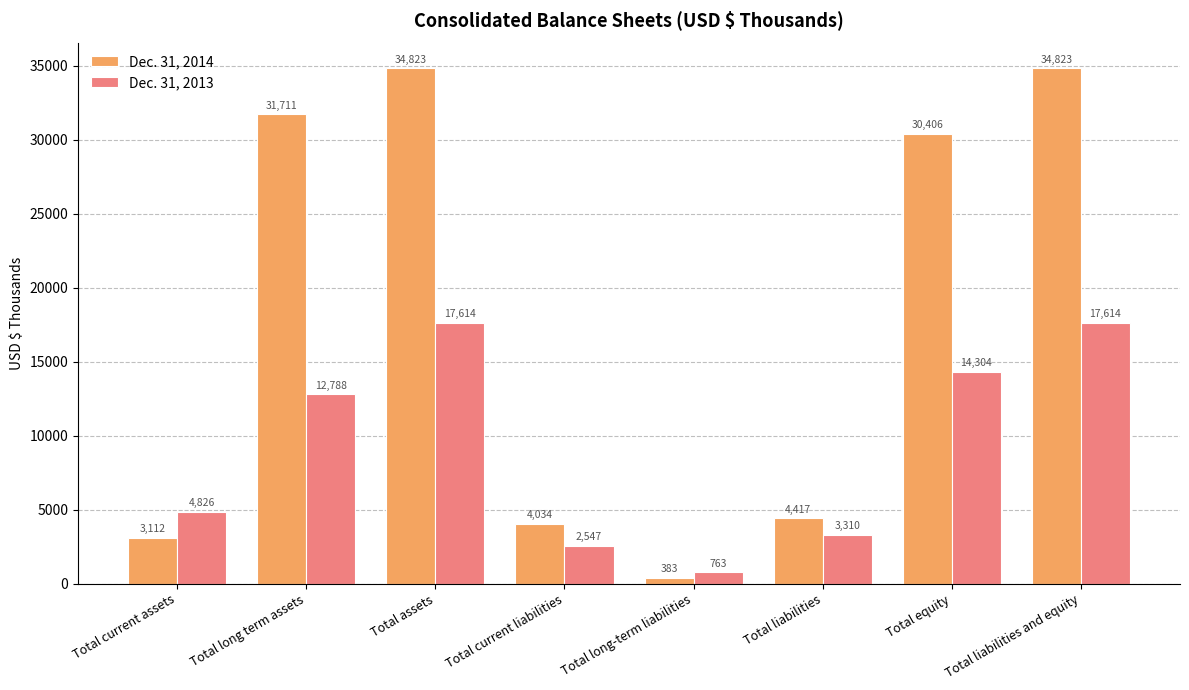

Which series has the largest total across all categories?

Dec. 31, 2014